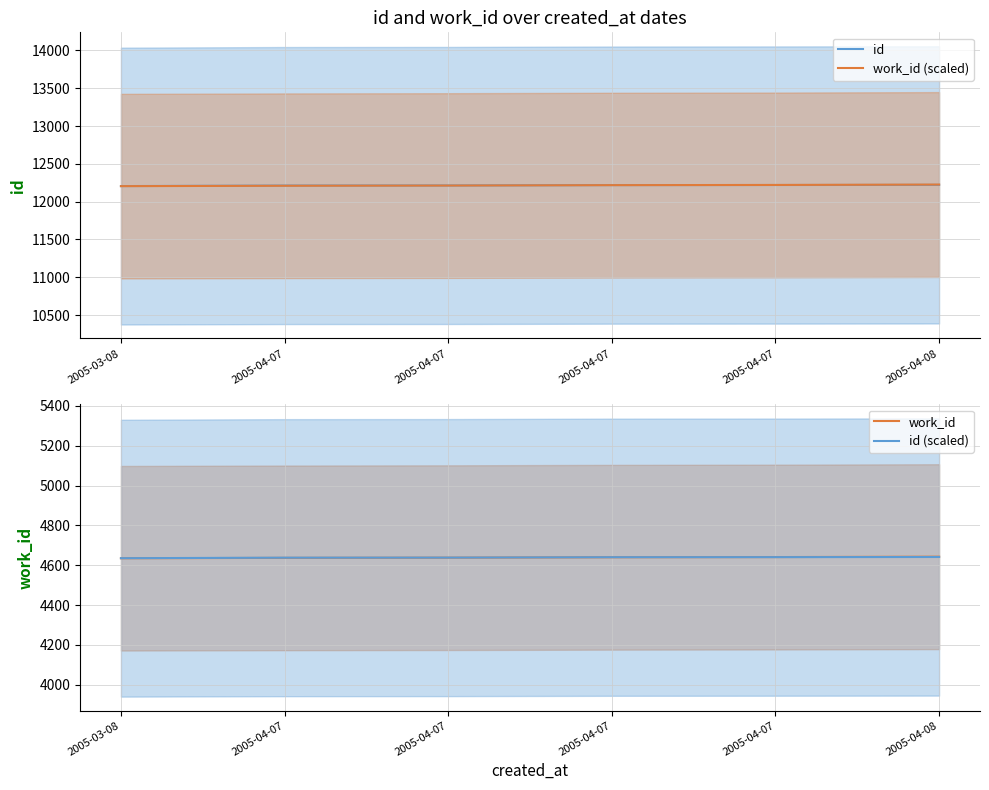

True or false: id has a value of 8388.3 at 2005-03-08.

False